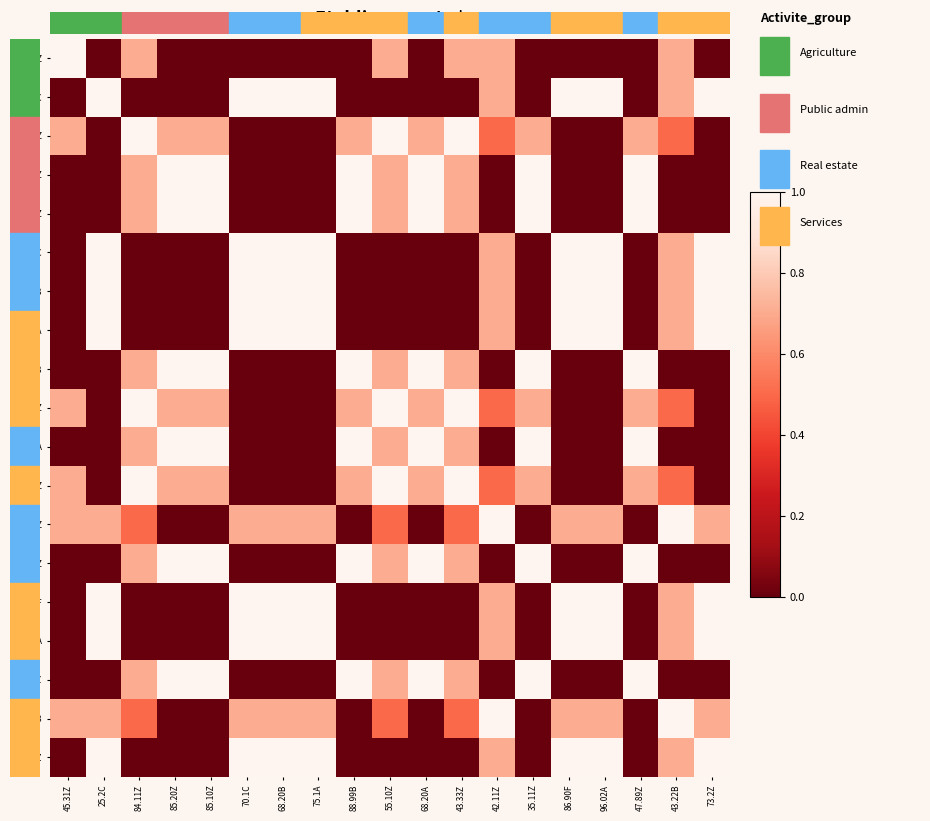

Which series has the largest range (max minus min)?

45.31Z